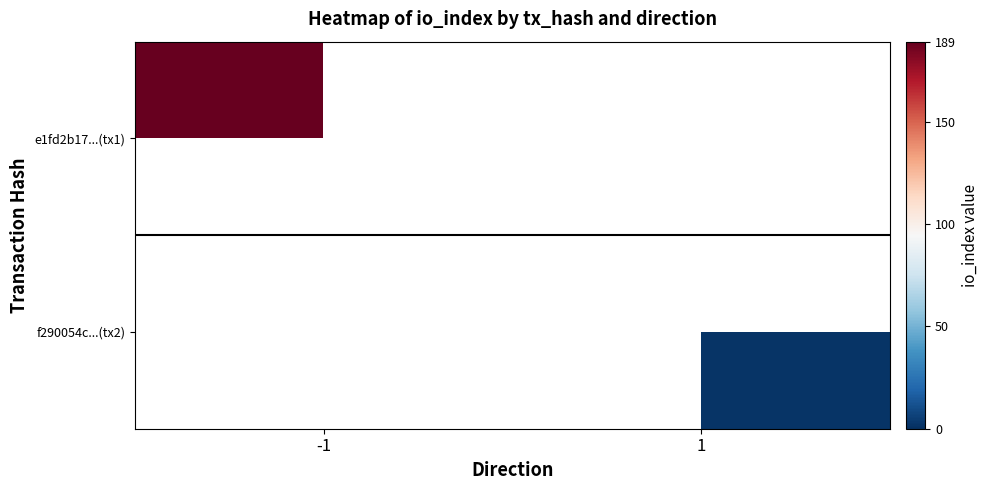

List the series in order of their overall mean, highest first.

e1fd2b17...(tx1), f290054c...(tx2)